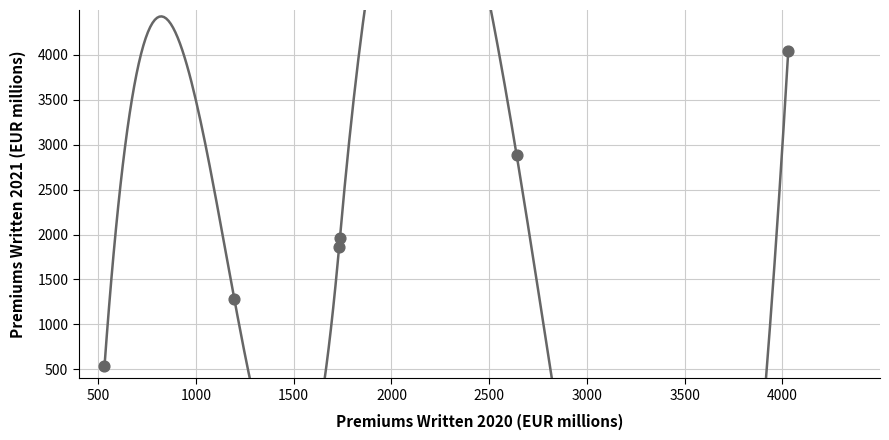

What Y value in the scatter plot is closest to 2290?

1965.0